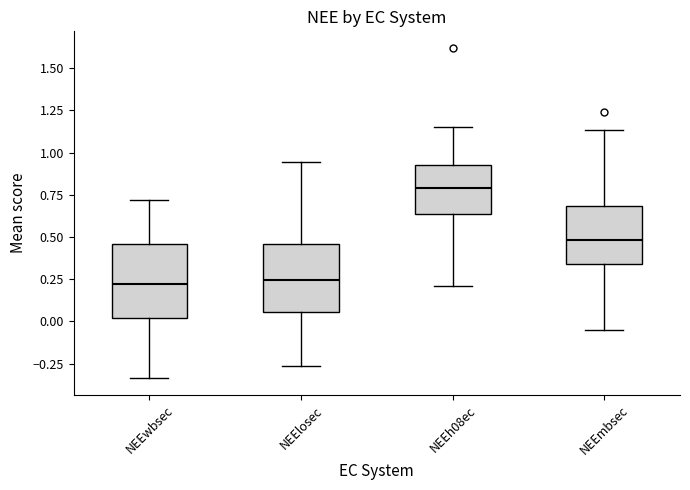

Which box has the highest median line?

NEEh08ec